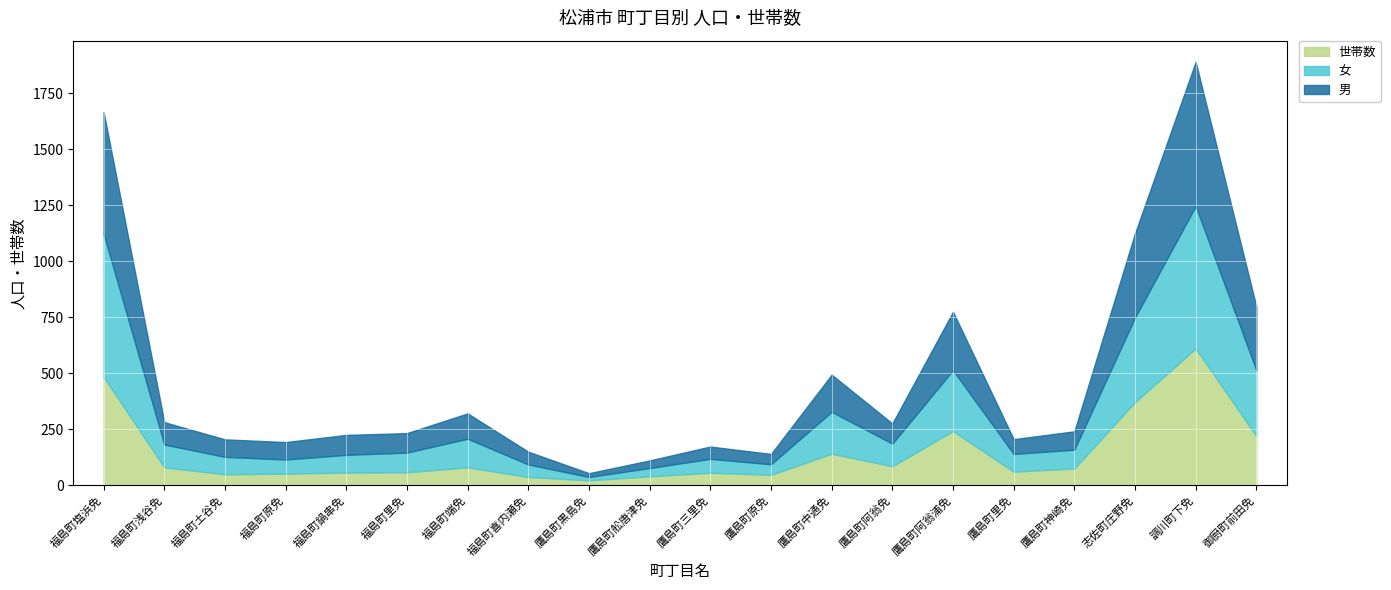

What is the label of the 14th point from the left?

鷹島町阿翁免